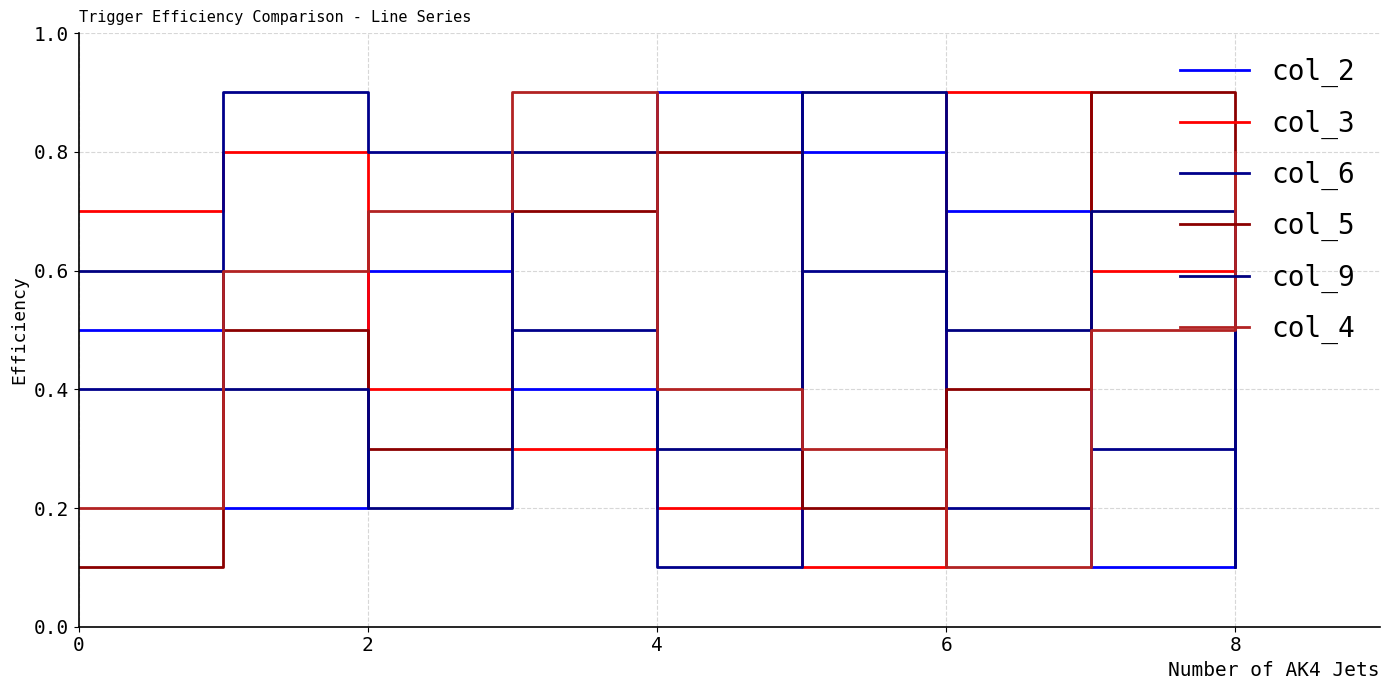

What is the sum of all col_2 values?

4.5